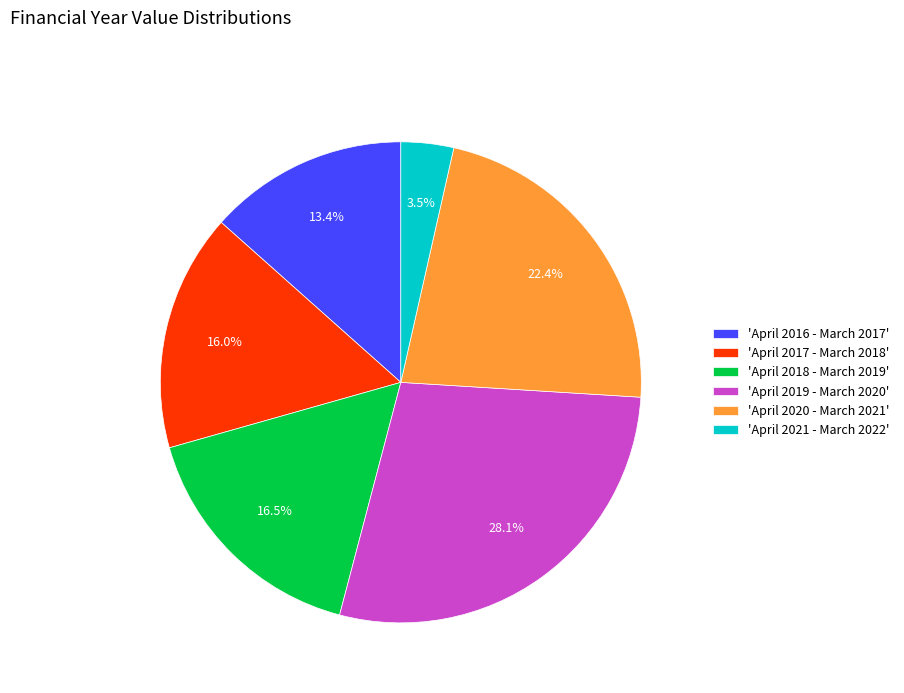

How many segments does this pie chart have?

6